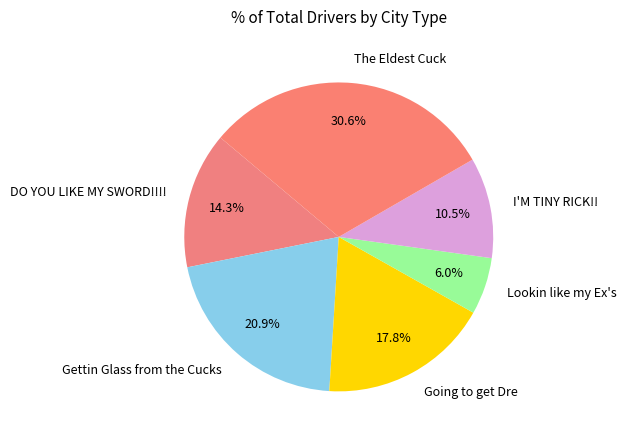

Do Going to get Dre and Gettin Glass from the Cucks together represent more than half of the pie?

No